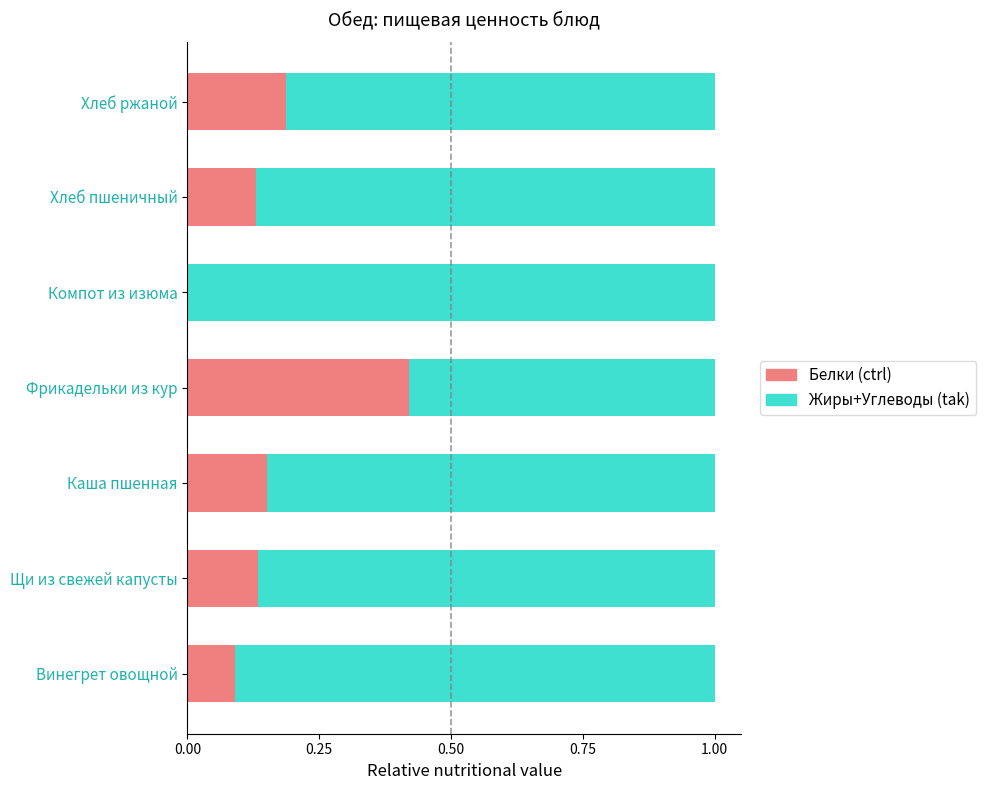

Which category has the highest value in the Белки (ctrl) series?

Фрикадельки из кур